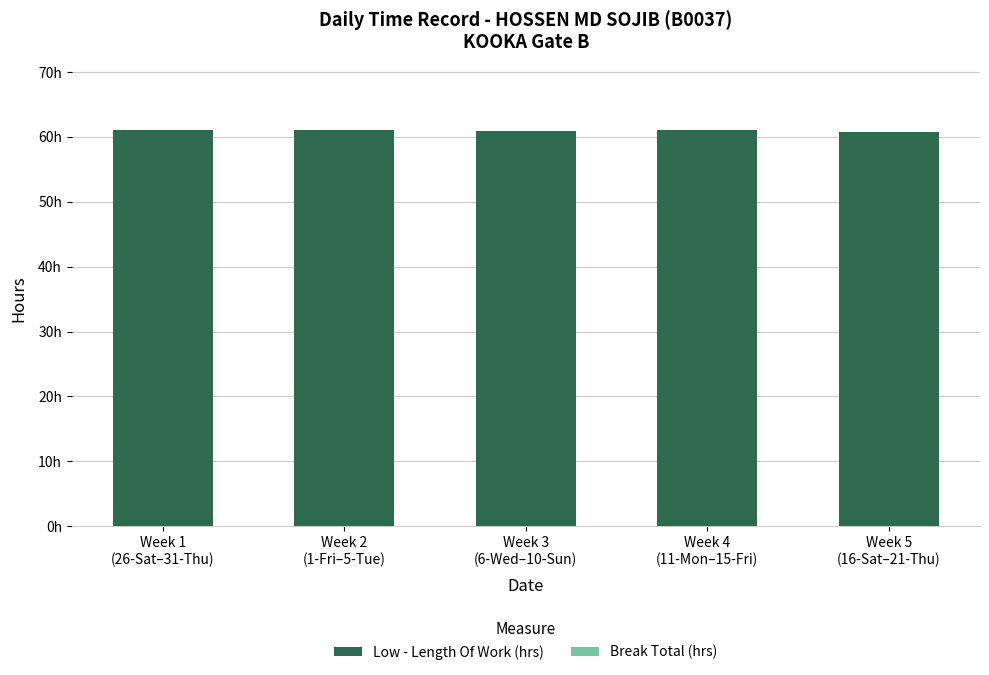

Does the chart contain any negative values?

No